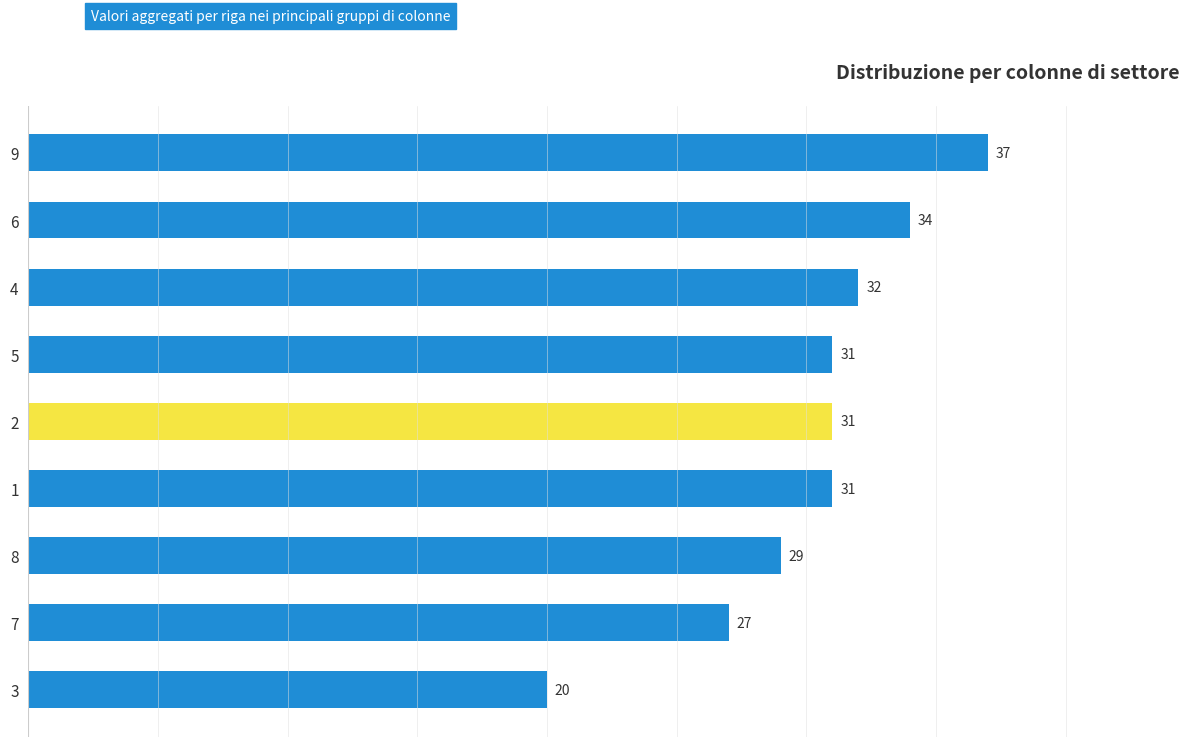

Read the value at 1.

31